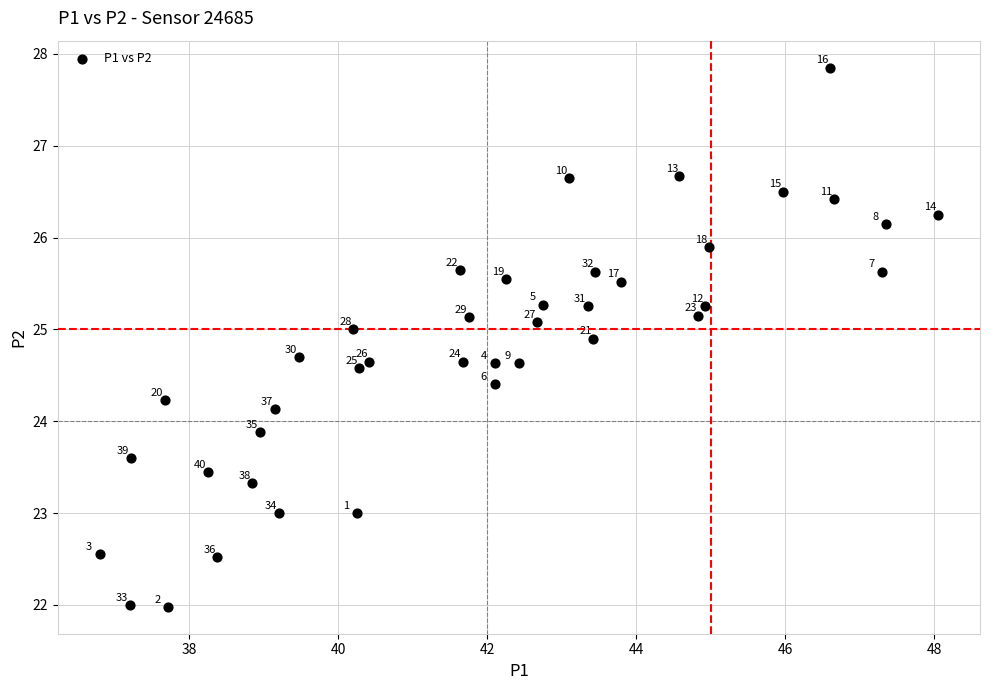

What is the range of X values (max minus min)?

11.2